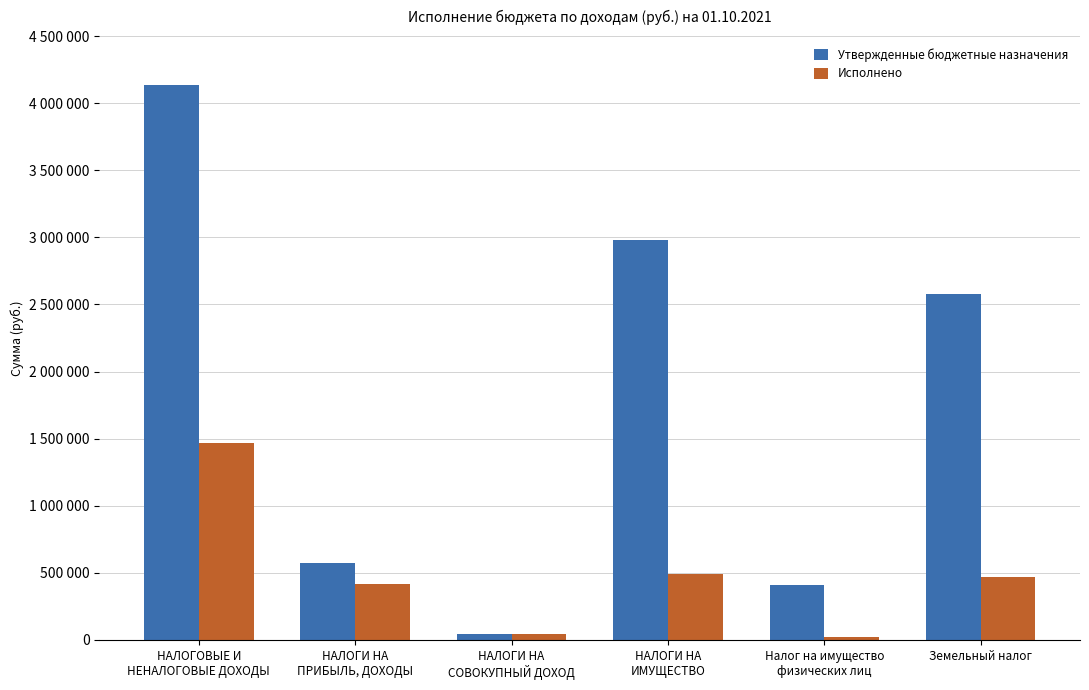

Which category has the highest value across all series?

НАЛОГОВЫЕ И
НЕНАЛОГОВЫЕ ДОХОДЫ